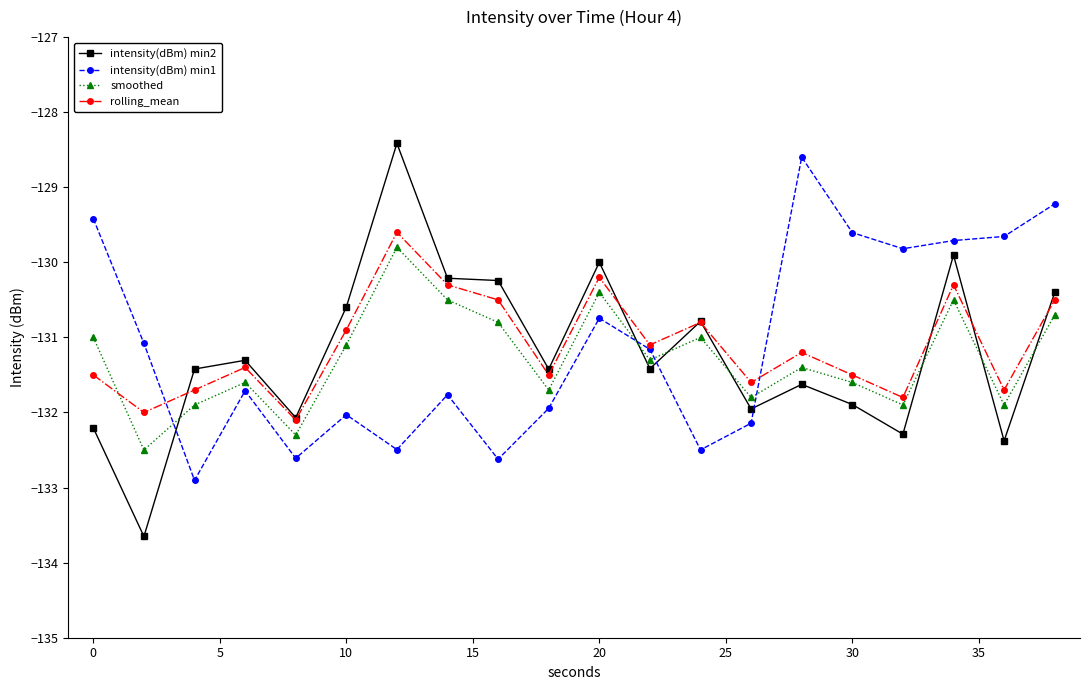

True or false: rolling_mean and smoothed cross at least once.

True